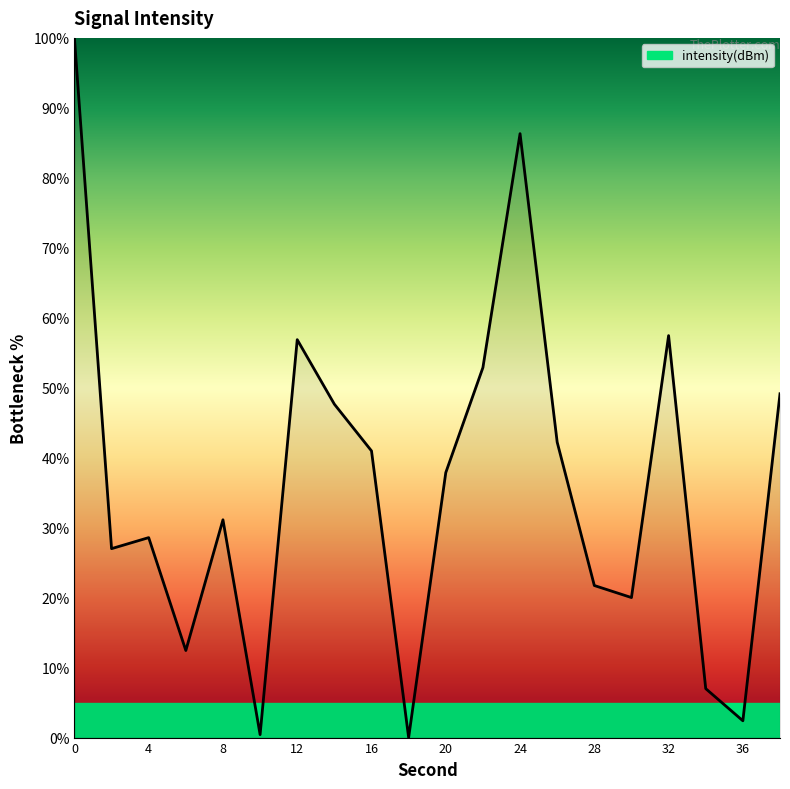

What is the maximum value shown in the chart?

100.0